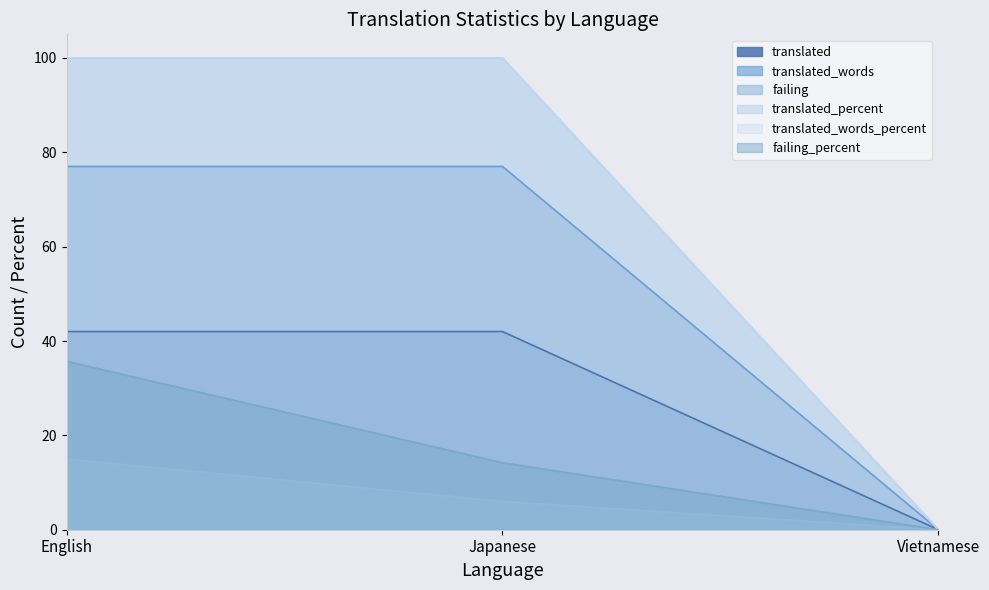

The translated_words_percent series shows 100.0 at English. True or false?

True